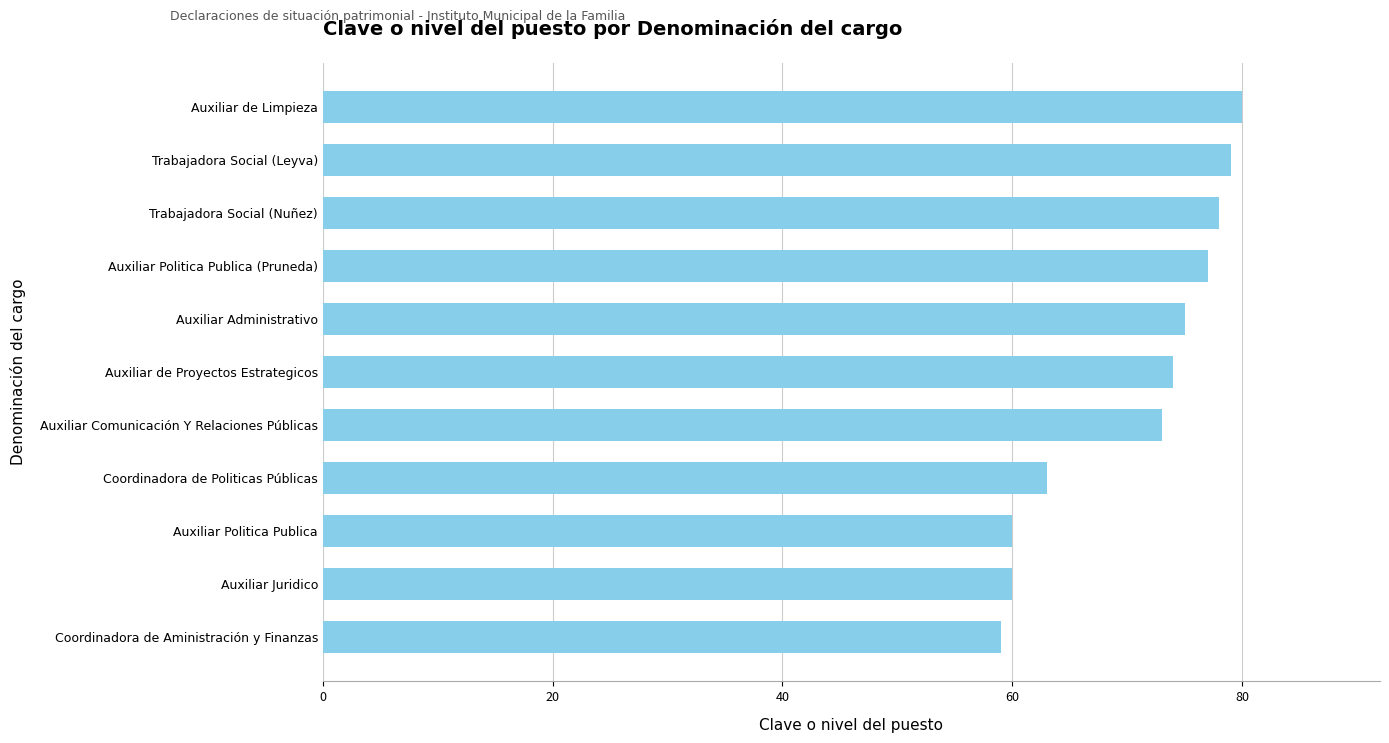

What is the difference between the values at Coordinadora de Politicas Públicas and Auxiliar Comunicación Y Relaciones Públicas?

10